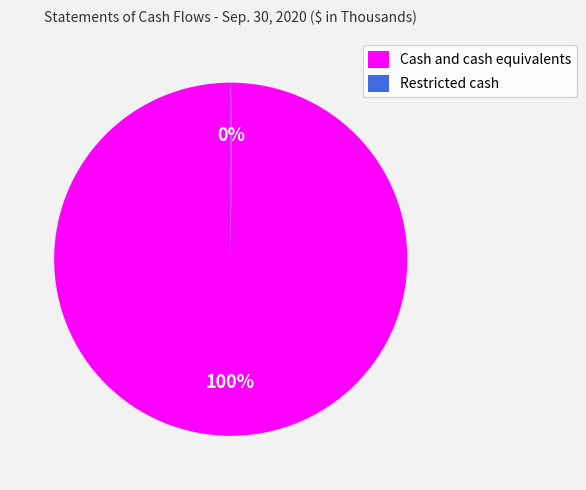

The Cash and cash equivalents slice represents 86% of the pie. True or false?

False